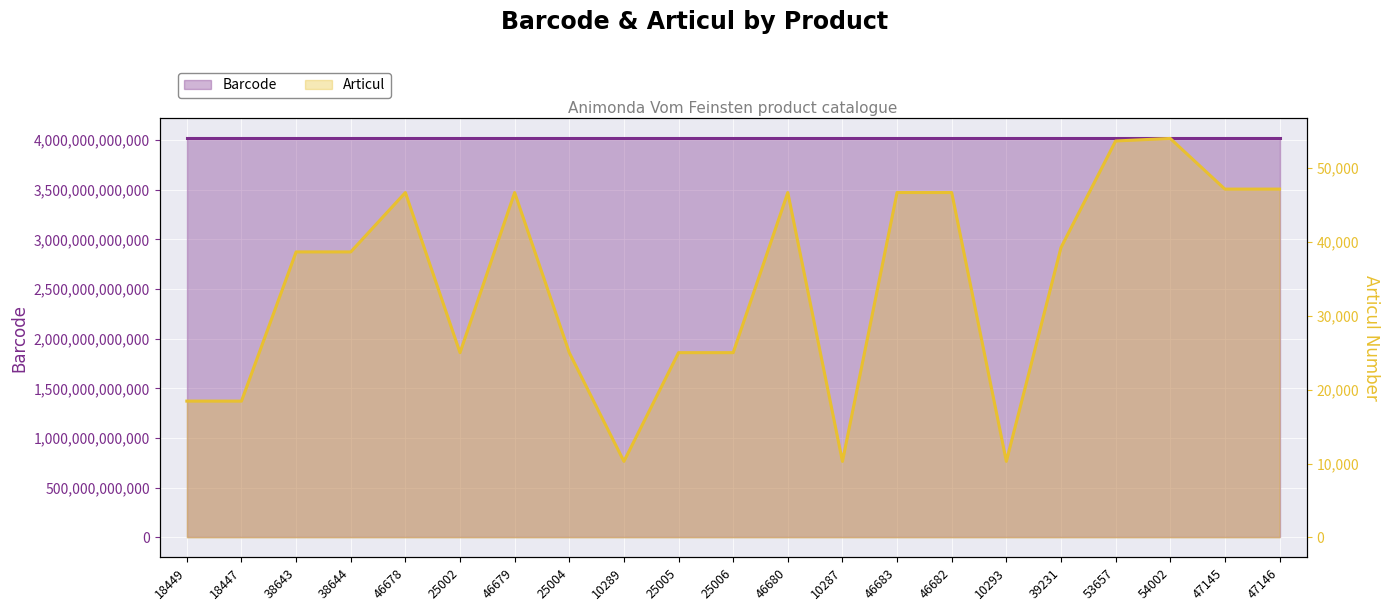

Which series has the widest spread of values?

Barcode